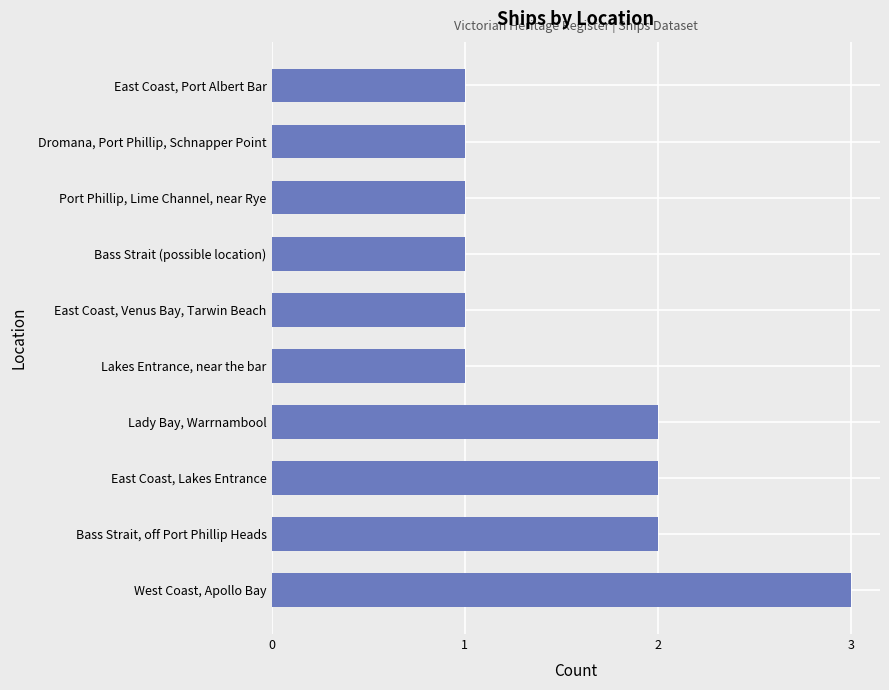

How many data points does each series have?

10